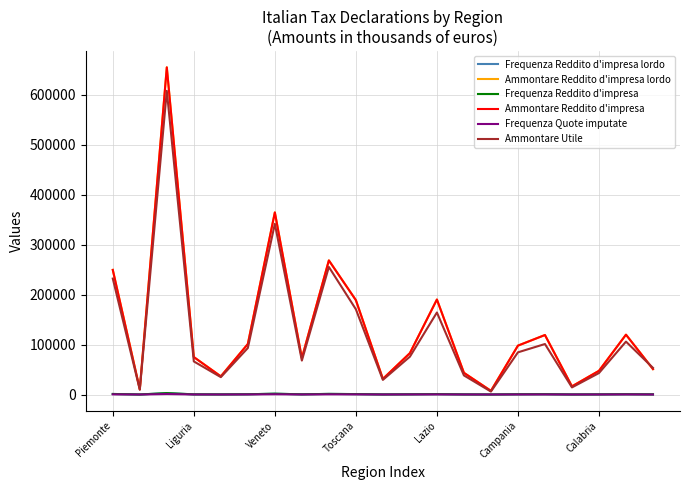

Is this an area chart (filled region under the line)?

No